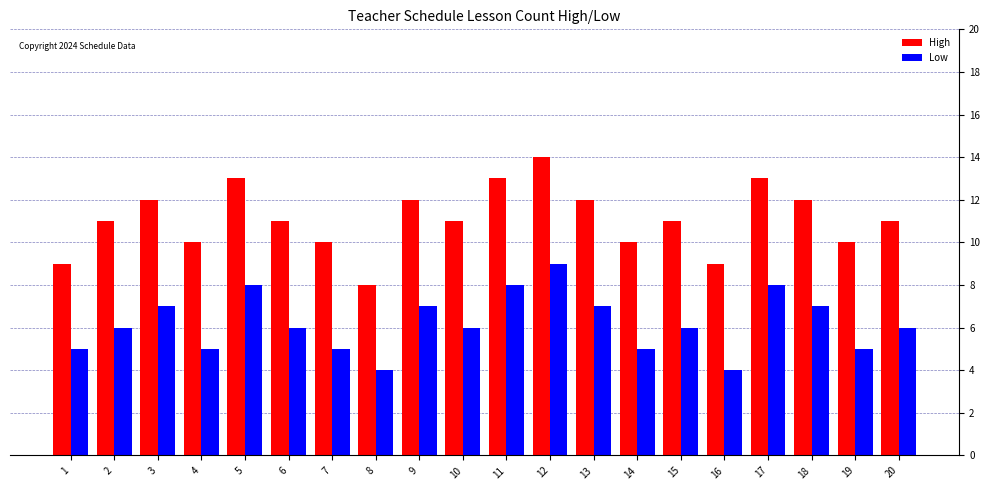

Reading right to left, list all the values displayed in this chart.

High: 20=11	19=10	18=12	17=13	16=9	15=11	14=10	13=12	12=14	11=13	10=11	9=12	8=8	7=10	6=11	5=13	4=10	3=12	2=11	1=9
Low: 20=6	19=5	18=7	17=8	16=4	15=6	14=5	13=7	12=9	11=8	10=6	9=7	8=4	7=5	6=6	5=8	4=5	3=7	2=6	1=5